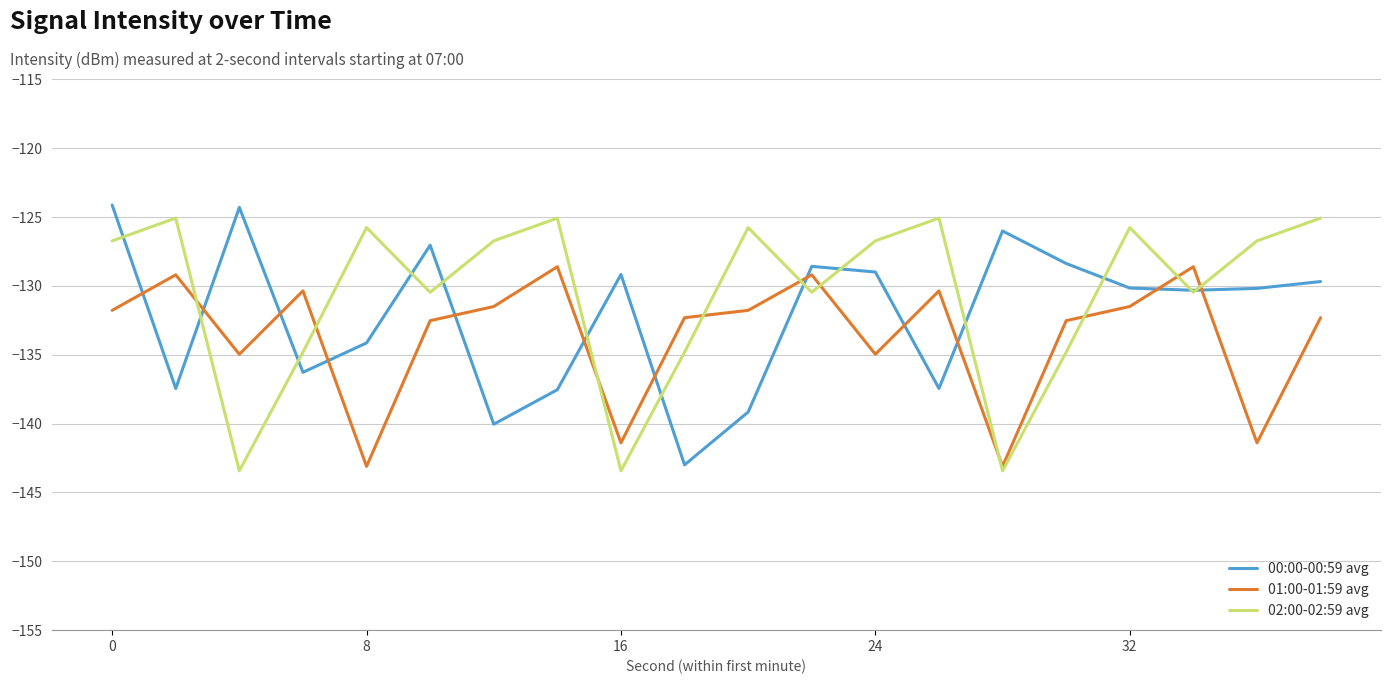

Rank the series by their average value, from highest to lowest.

02:00-02:59 avg, 00:00-00:59 avg, 01:00-01:59 avg